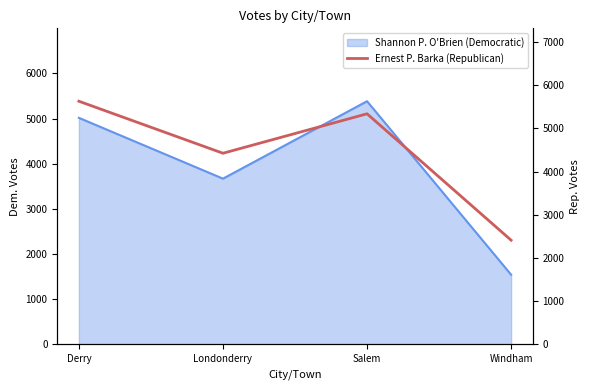

What is the value of the 1st point from the left?

5629